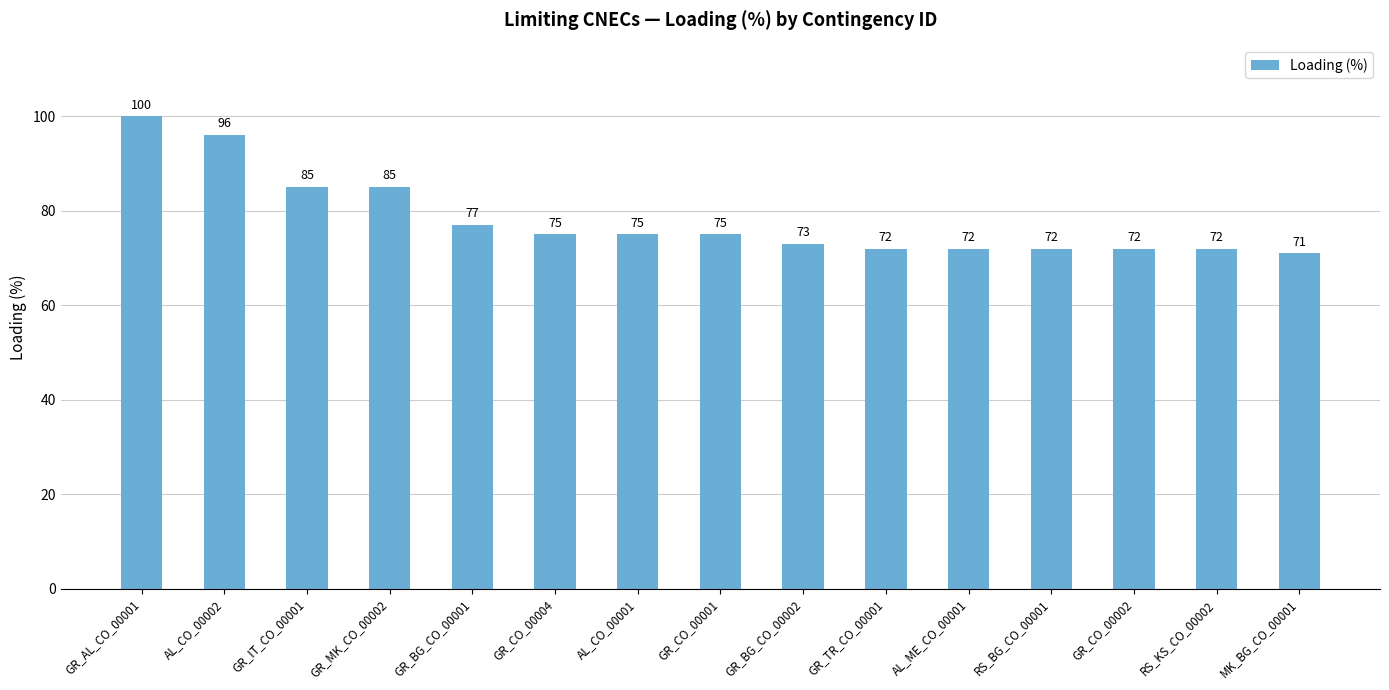

Reading left to right, what are all the values shown in this chart?

100	96	85	85	77	75	75	75	73	72	72	72	72	72	71